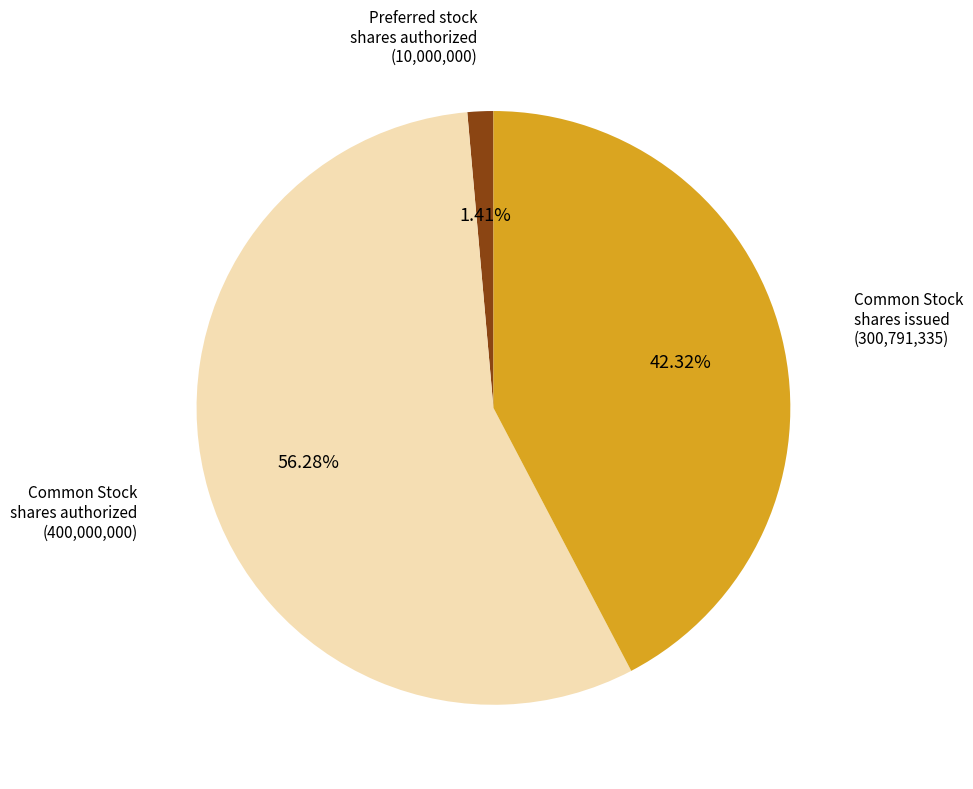

Is there any slice that represents more than half of the pie?

Yes